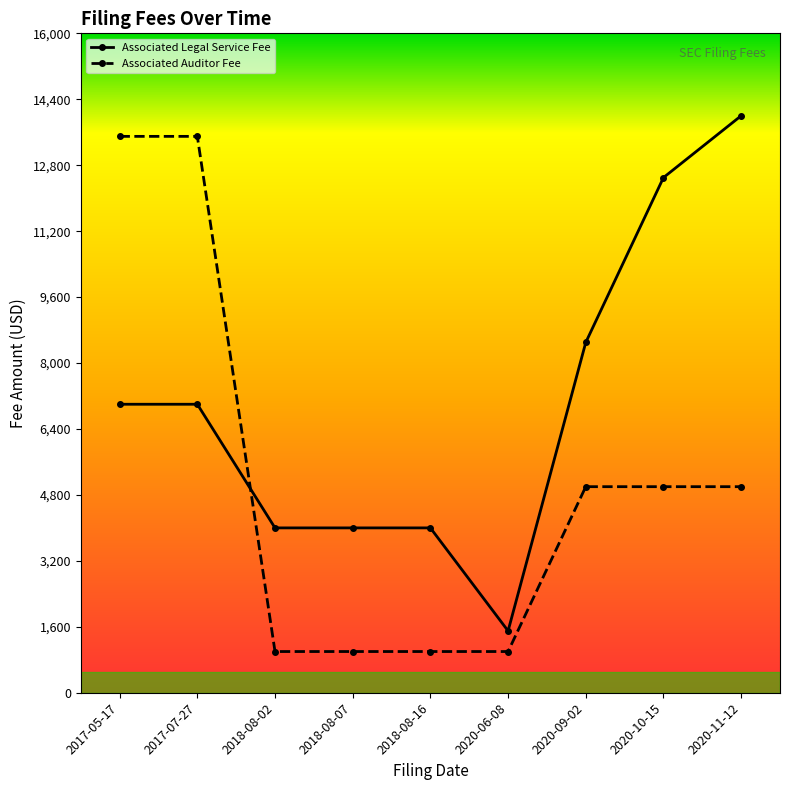

Reading right to left, transcribe all the data shown in this chart.

Associated Legal Service Fee: 14000	12500	8500	1500	4000	4000	4000	7000	7000
Associated Auditor Fee: 5000	5000	5000	1000	1000	1000	1000	13500	13500